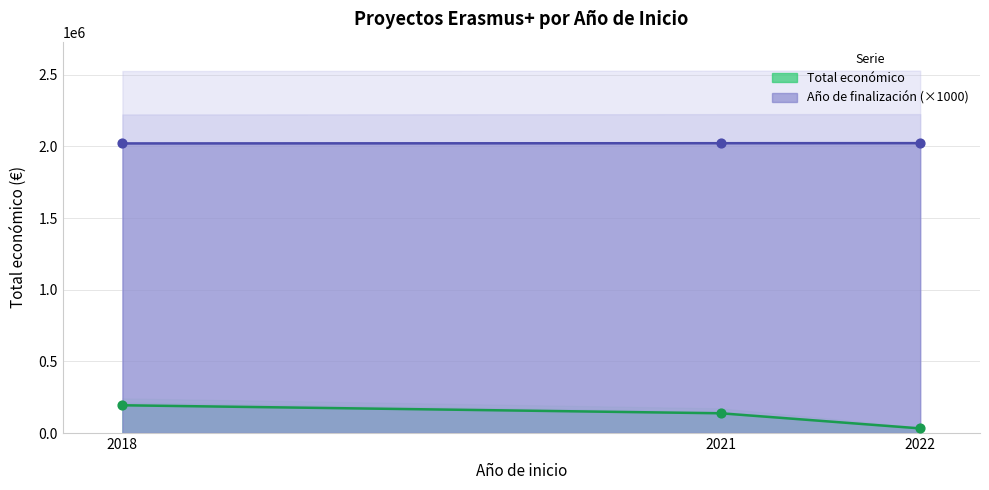

What is the change in value from 2018 to 2021?

-55920